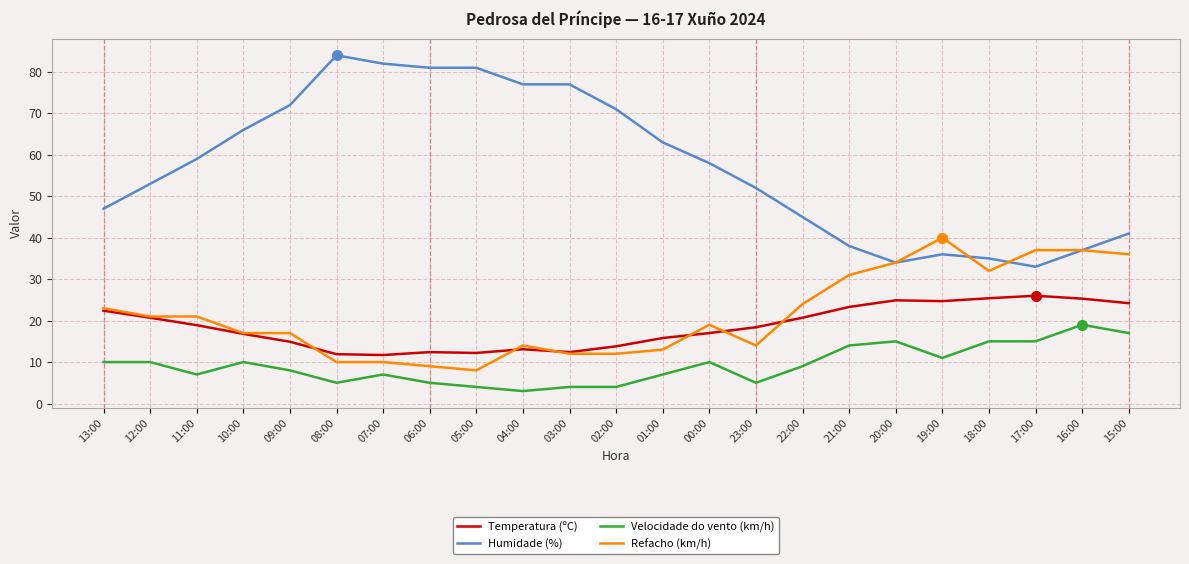

True or false: Temperatura (ºC) has more than 1 points higher than both neighbors.

True